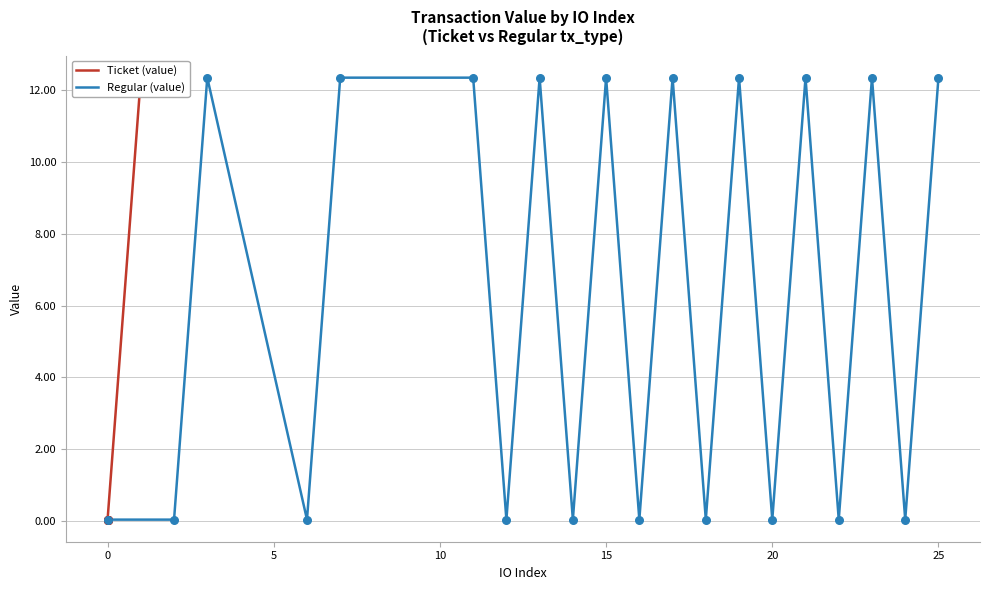

What is the maximum value for Regular (value)?

12.4